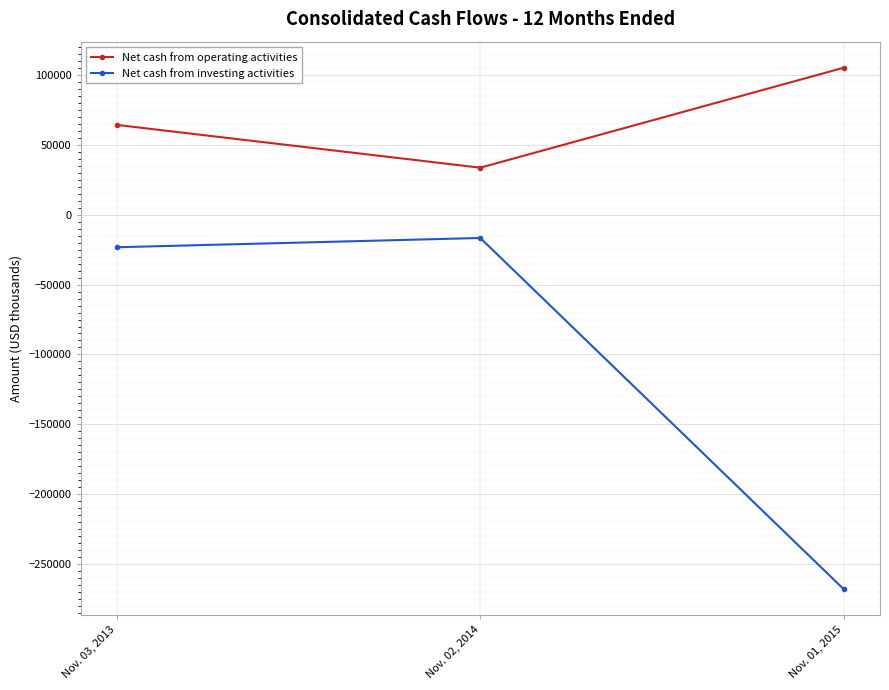

Which series has the largest range (max minus min)?

Net cash from investing activities